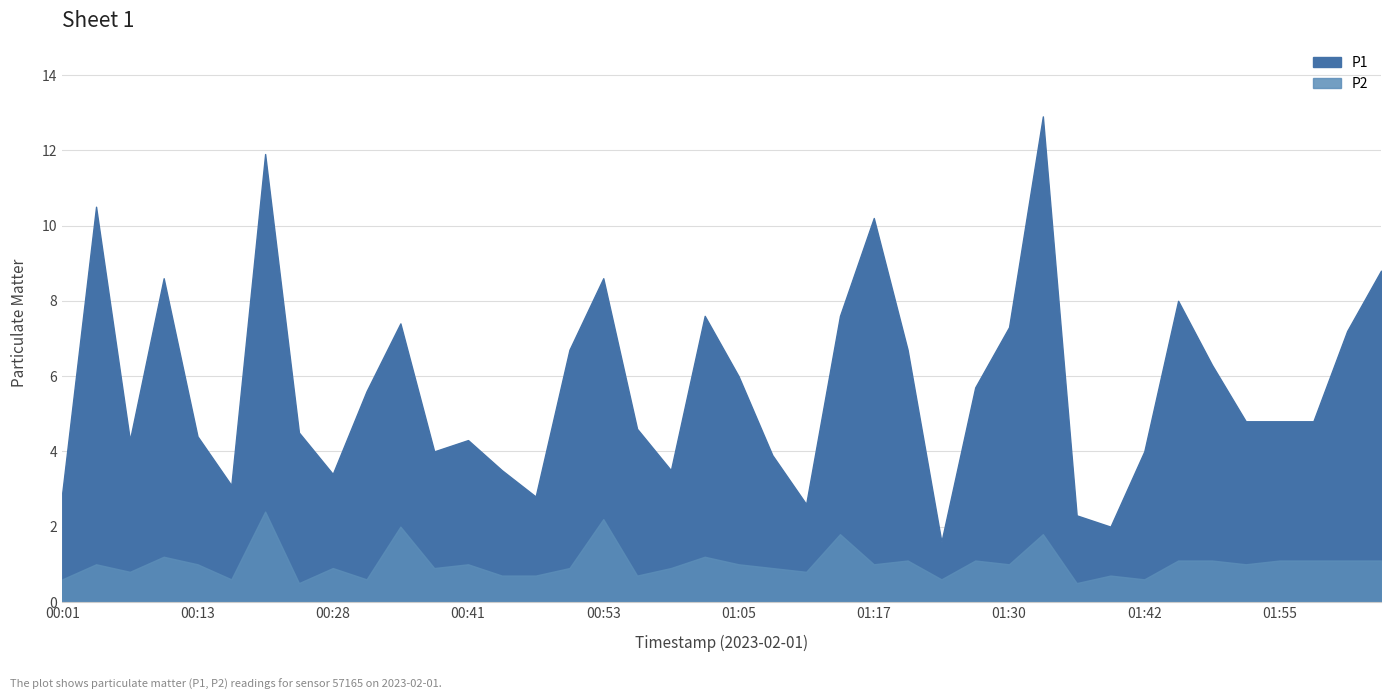

Which series changed the most between 00:56 and 01:27?

P1